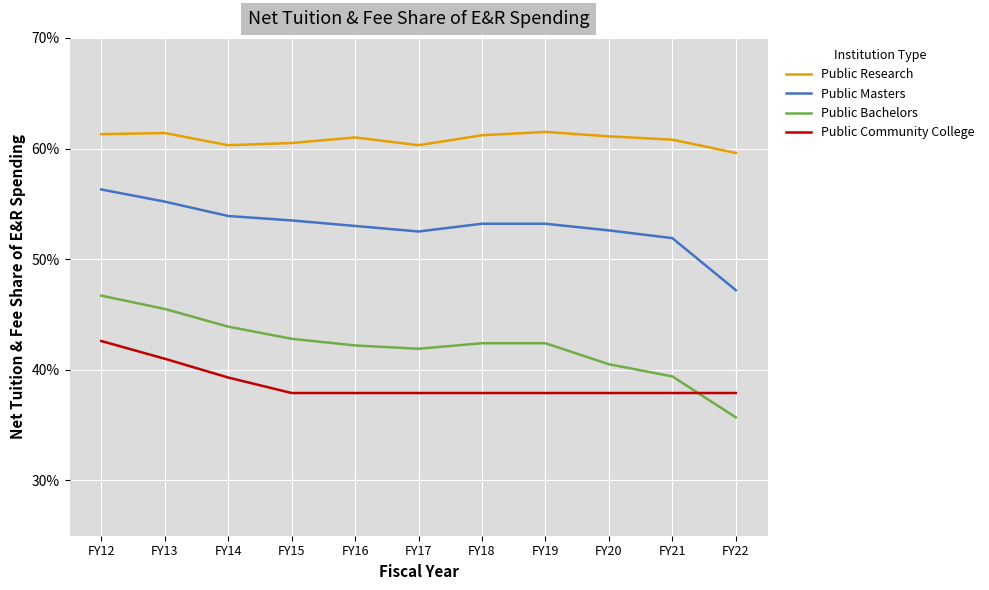

What is the total value across all series at FY14?

2.0